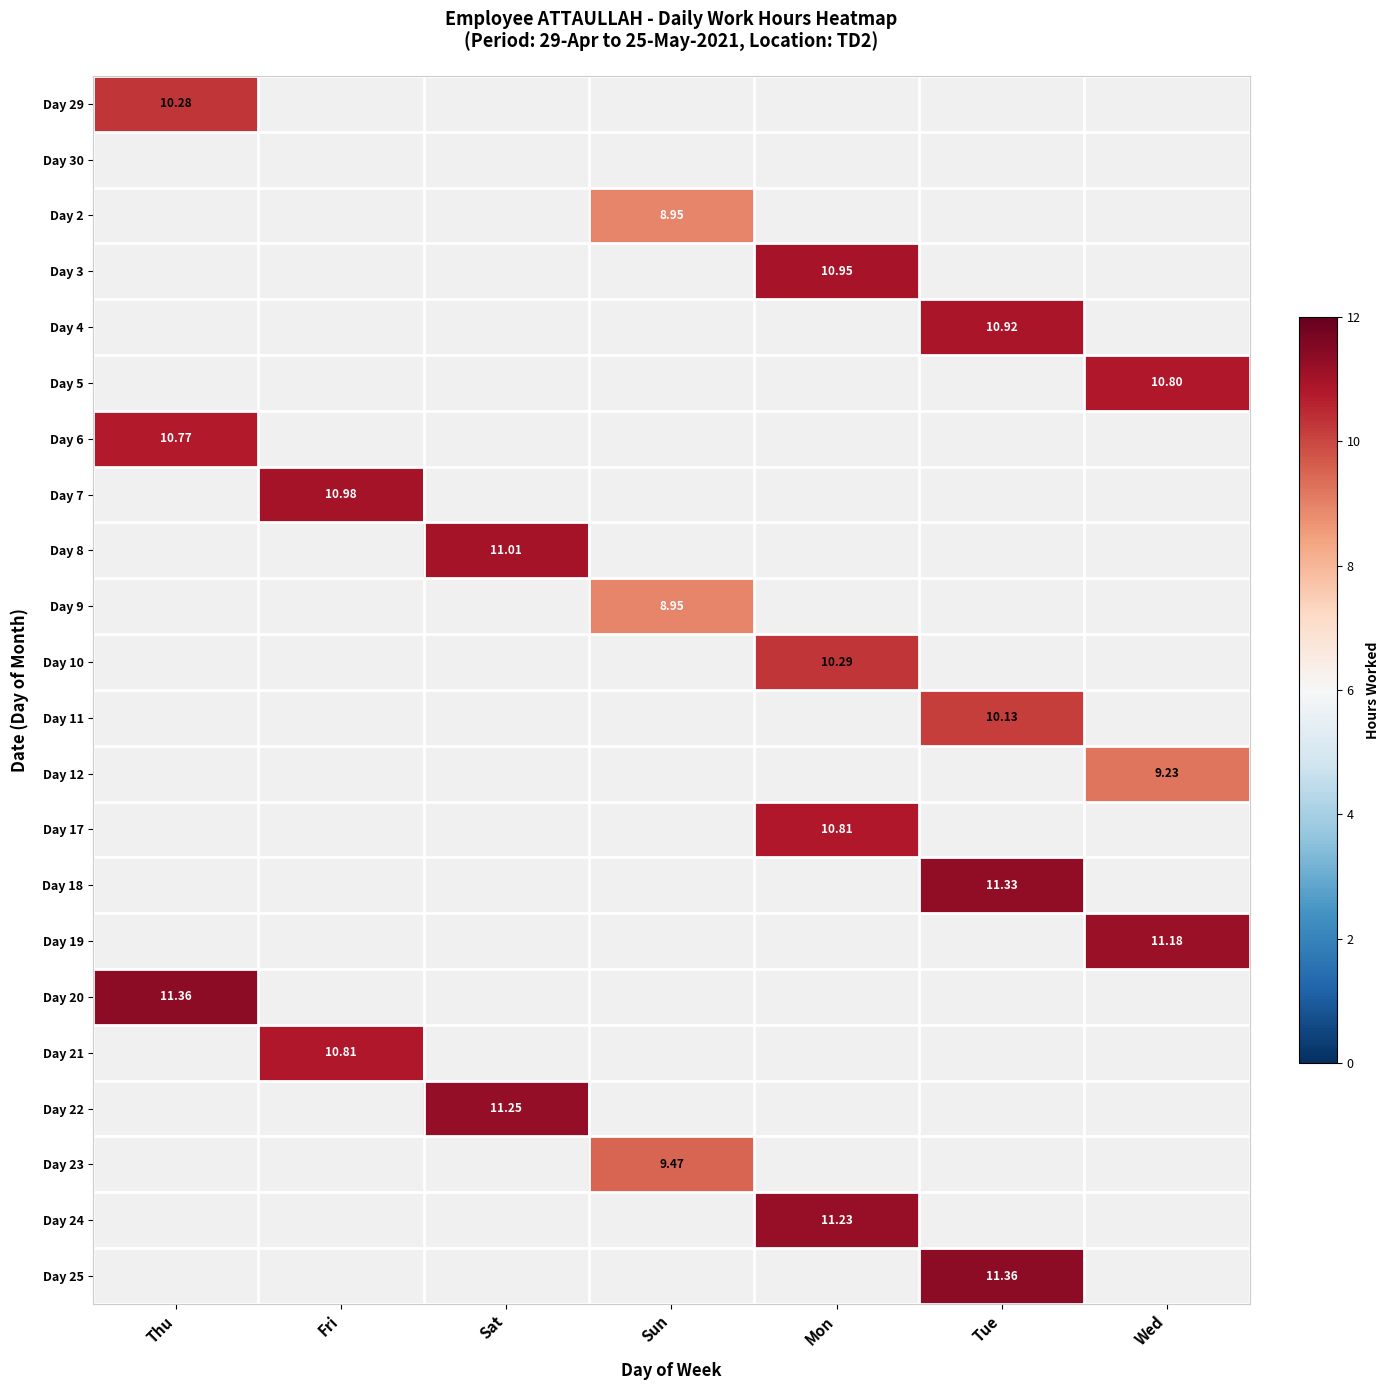

The Day 11 series shows 3.0 at Tue. True or false?

False